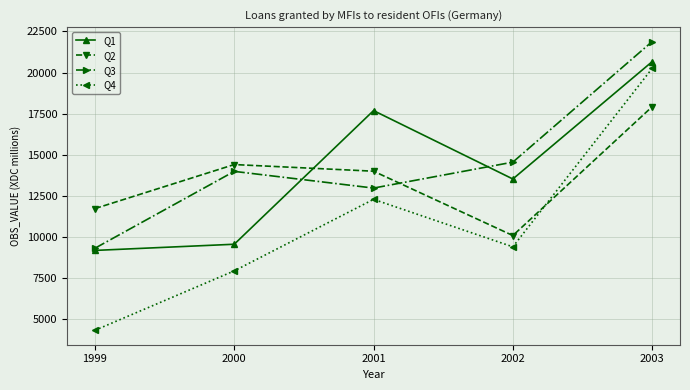

Where do Q4 and Q2 first cross each other?

2002 and 2003